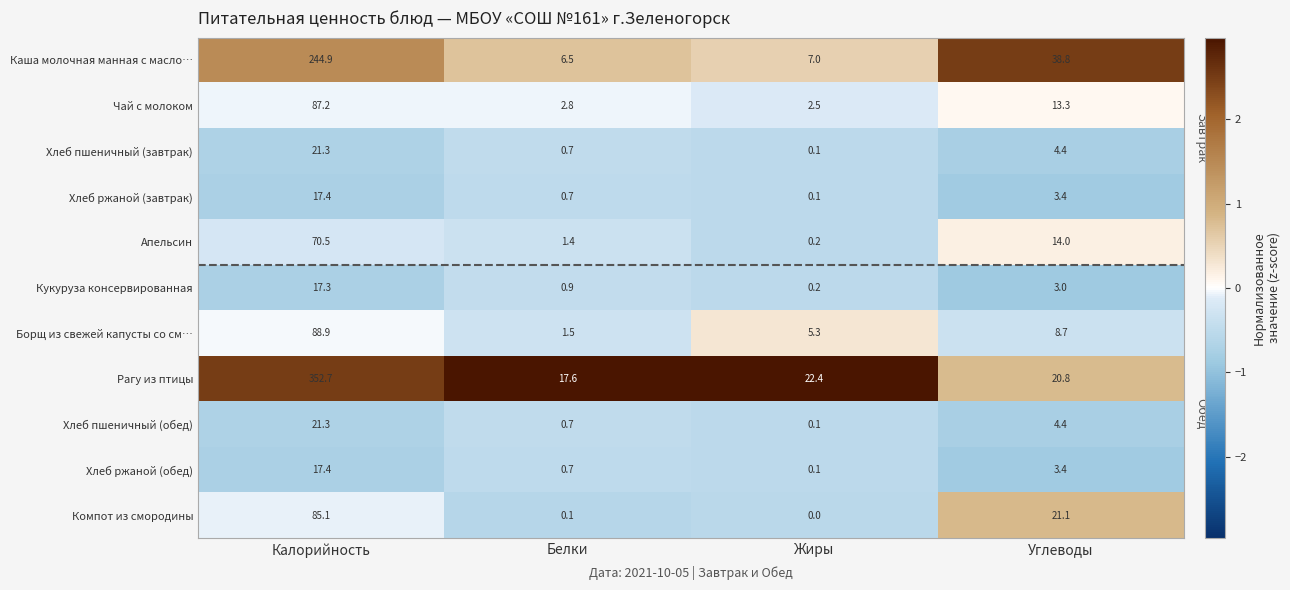

Which series has the widest spread of values?

Рагу из птицы